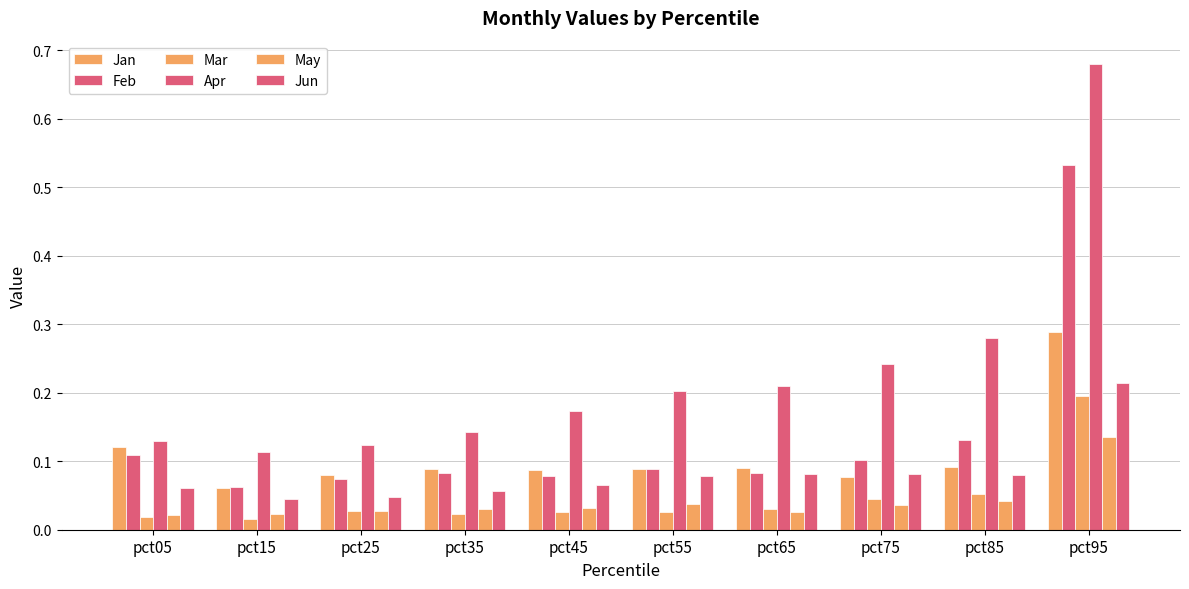

Does the chart contain stacked bars?

No